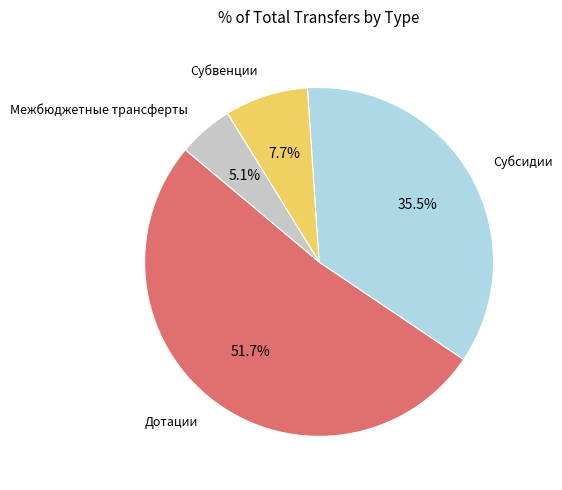

How many slices are in this pie chart?

4